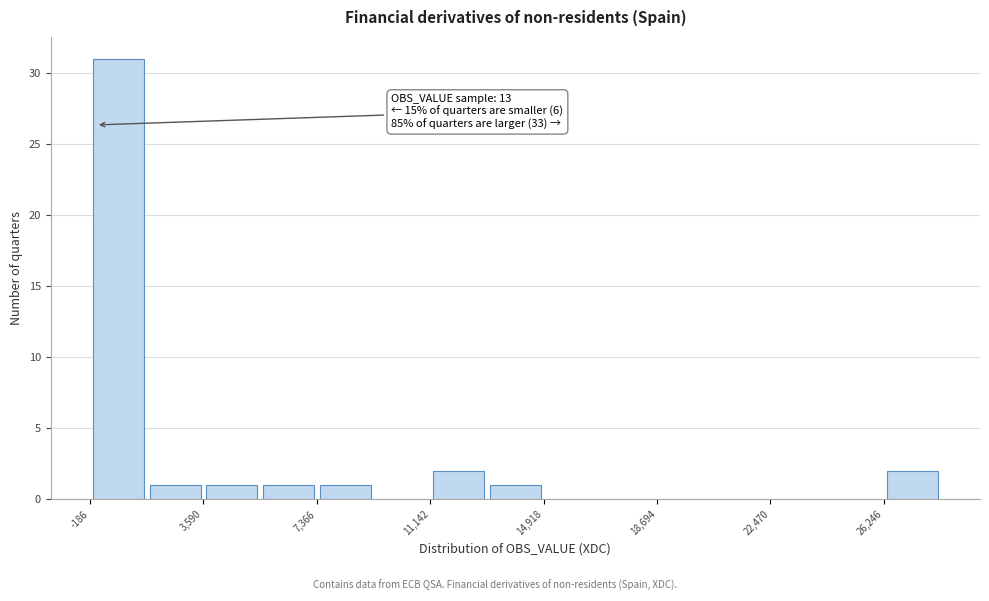

Around what value on the x-axis is the tallest bar? Give the approximate position of its centre, as read against the axis.

1000